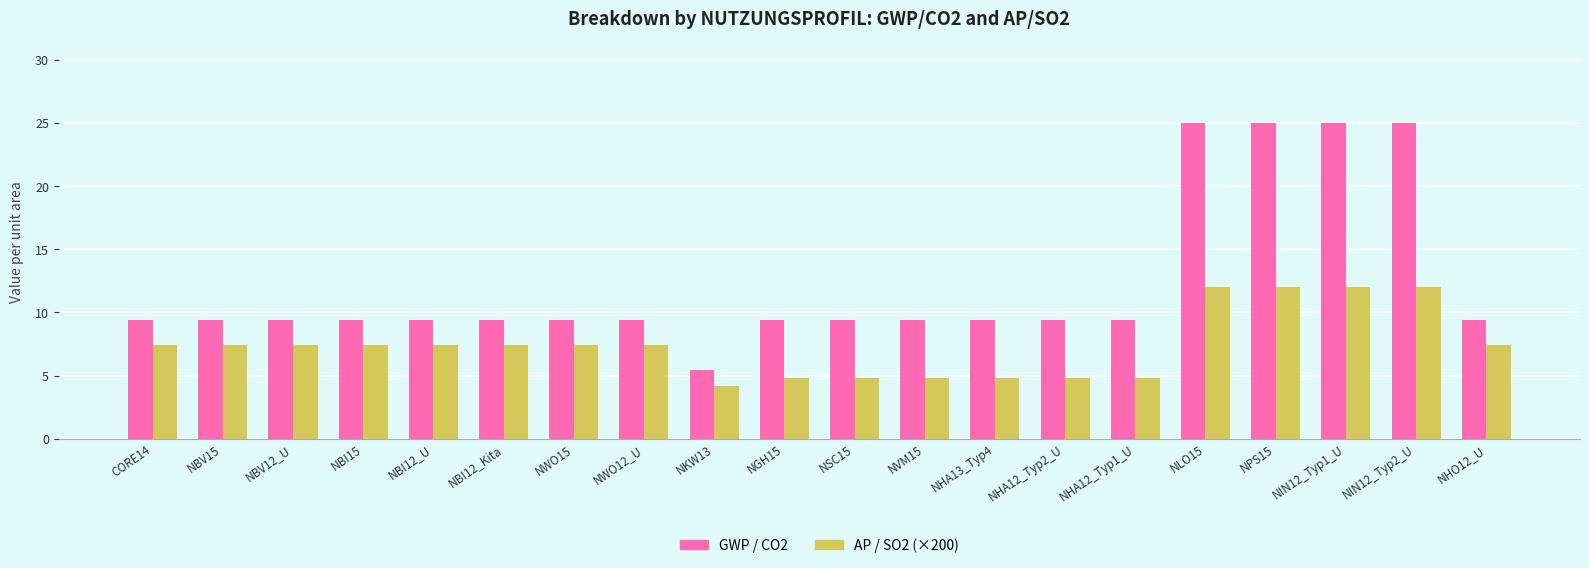

What position from the left is NHA12_Typ1_U?

15